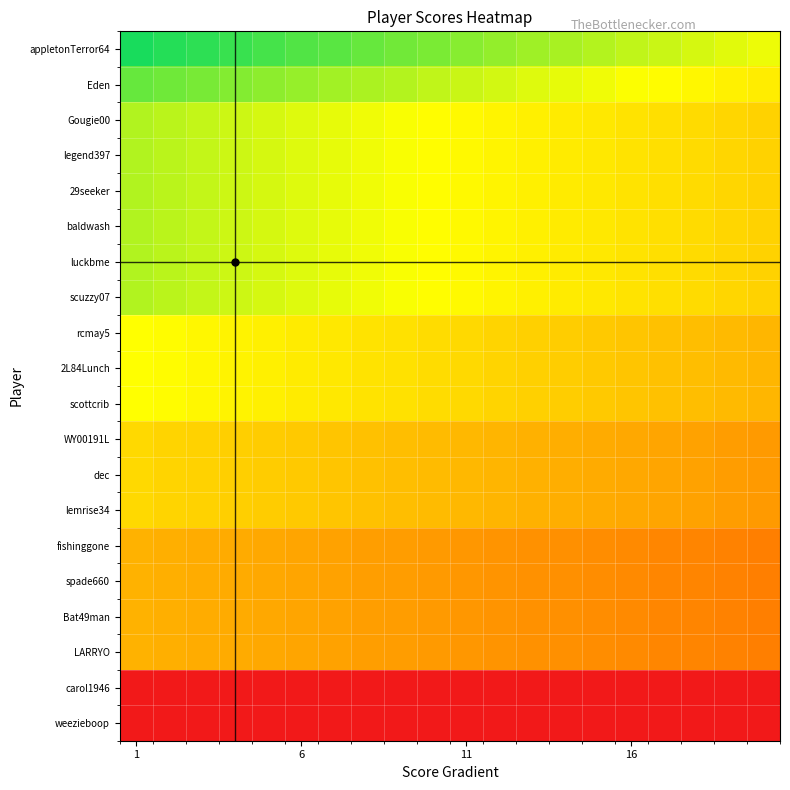

Which series has the largest total across all categories?

appletonTerror64